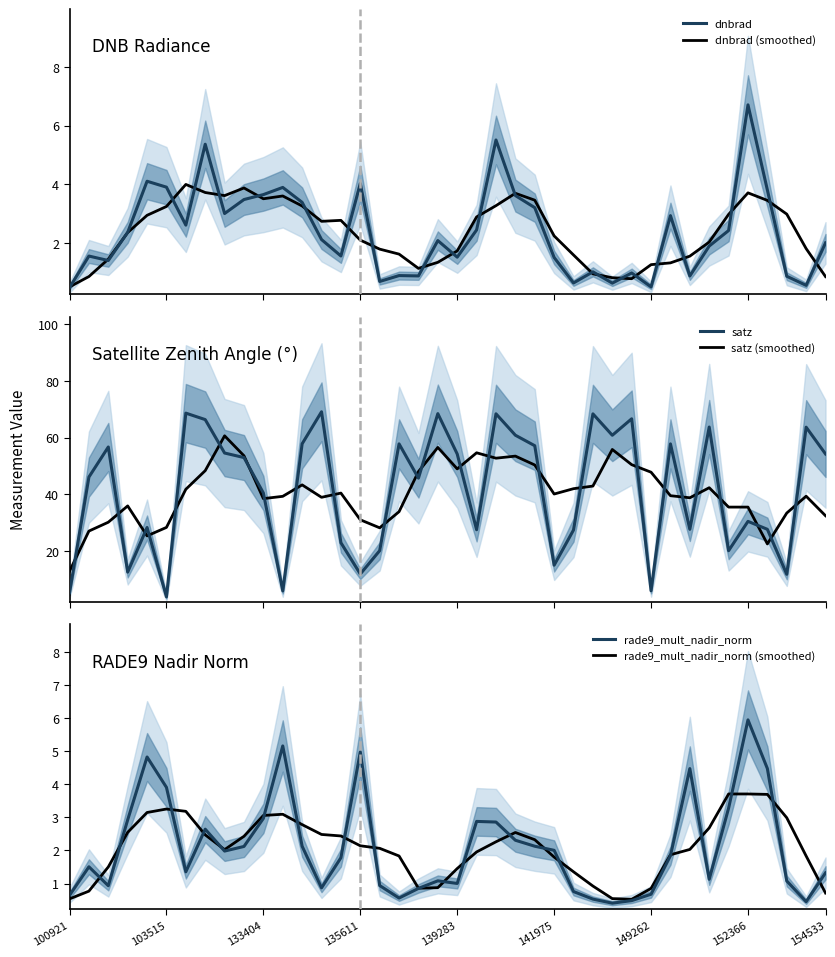

Reading right to left, what are all the values shown in this chart?

dnbrad: 2.0	0.6	0.9	3.8	6.7	2.4	1.9	0.9	2.9	0.5	1.0	0.6	1.0	0.6	1.5	3.2	3.6	5.5	2.5	1.5	2.1	0.9	0.9	0.7	4.0	1.6	2.1	3.4	3.9	3.7	3.5	3.0	5.4	2.6	3.9	4.1	2.4	1.4	1.6	0.5
dnbrad (smoothed): 0.9	1.8	3.0	3.5	3.7	3.0	2.0	1.6	1.3	1.3	0.8	0.8	1.0	1.6	2.2	3.5	3.7	3.3	2.9	1.7	1.3	1.1	1.6	1.8	2.1	2.8	2.7	3.3	3.6	3.5	3.9	3.6	3.7	4.0	3.2	2.9	2.4	1.5	0.9	0.5
satz: 54.3	63.7	11.7	27.6	30.4	20.1	63.8	27.6	57.8	5.9	66.7	60.9	68.4	27.4	15.0	57.2	60.9	68.4	27.5	54.2	68.5	45.7	57.8	20.1	11.8	22.9	69.2	57.8	5.9	40.5	53.0	54.6	66.4	68.7	3.8	28.3	12.5	56.7	46.1	5.2
satz (smoothed): 32.4	39.3	33.4	22.5	35.5	35.5	42.3	38.8	39.5	47.8	50.5	55.8	42.9	42.0	40.1	50.4	53.5	52.8	54.7	49.0	56.6	48.0	33.9	28.2	31.0	40.4	38.9	43.3	39.3	38.5	53.6	60.7	48.4	41.8	28.3	25.3	35.9	30.1	27.0	12.8
rade9_mult_nadir_norm: 1.3	0.5	1.1	4.5	5.9	3.3	1.1	4.5	1.8	0.7	0.5	0.4	0.5	0.8	2.0	2.1	2.3	2.9	2.9	1.0	1.1	0.9	0.6	0.9	5.0	1.8	0.9	2.1	5.2	3.0	2.1	2.0	2.6	1.4	3.9	4.8	2.9	0.9	1.5	0.6
rade9_mult_nadir_norm (smoothed): 0.7	1.8	3.0	3.7	3.7	3.7	2.7	2.0	1.9	0.9	0.5	0.5	0.9	1.4	1.8	2.3	2.5	2.3	2.0	1.5	0.9	0.9	1.8	2.1	2.1	2.4	2.5	2.8	3.1	3.1	2.4	2.0	2.5	3.2	3.3	3.1	2.5	1.5	0.8	0.5